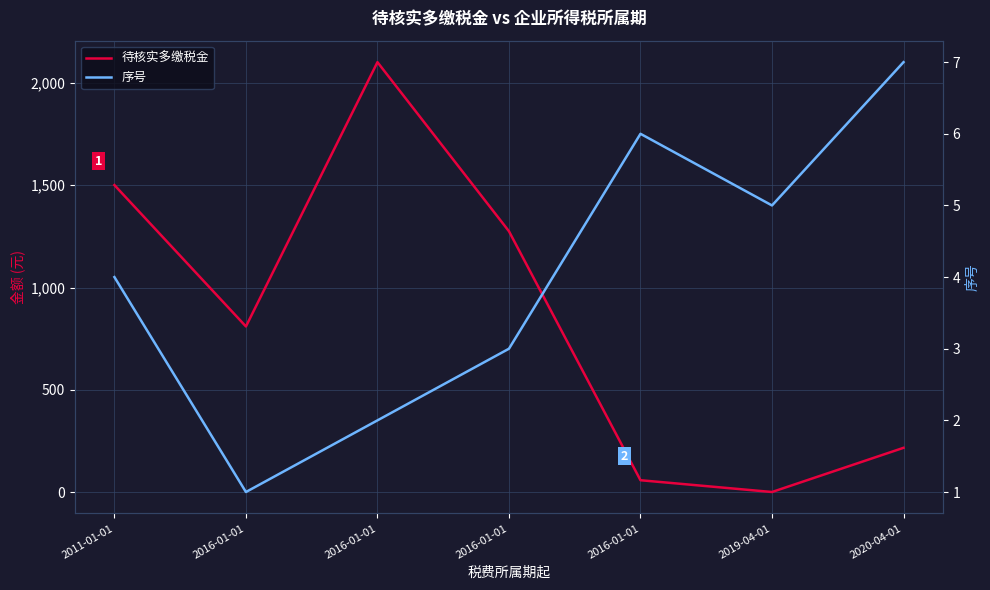

At which label does 待核实多缴税金 reach its peak?

2016-01-01